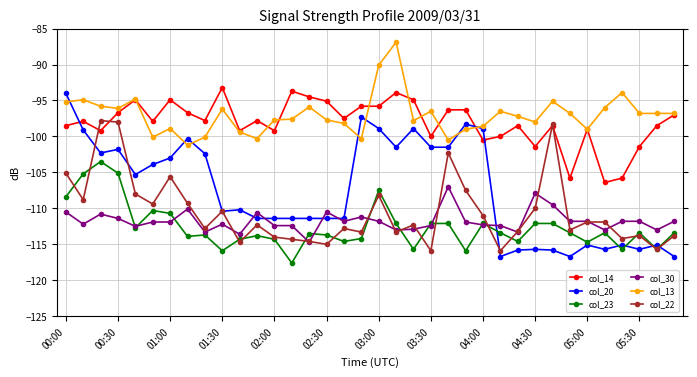

What is the value of the col_14 point at the 14th from the left?

-93.7